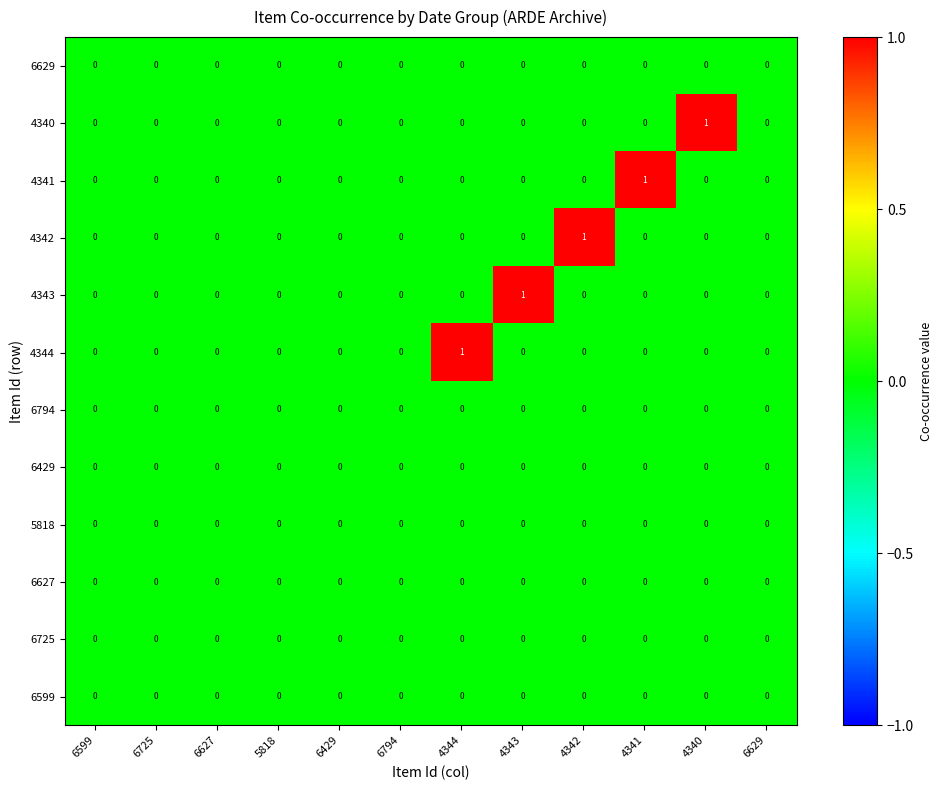

How many distinct data groups are displayed?

12